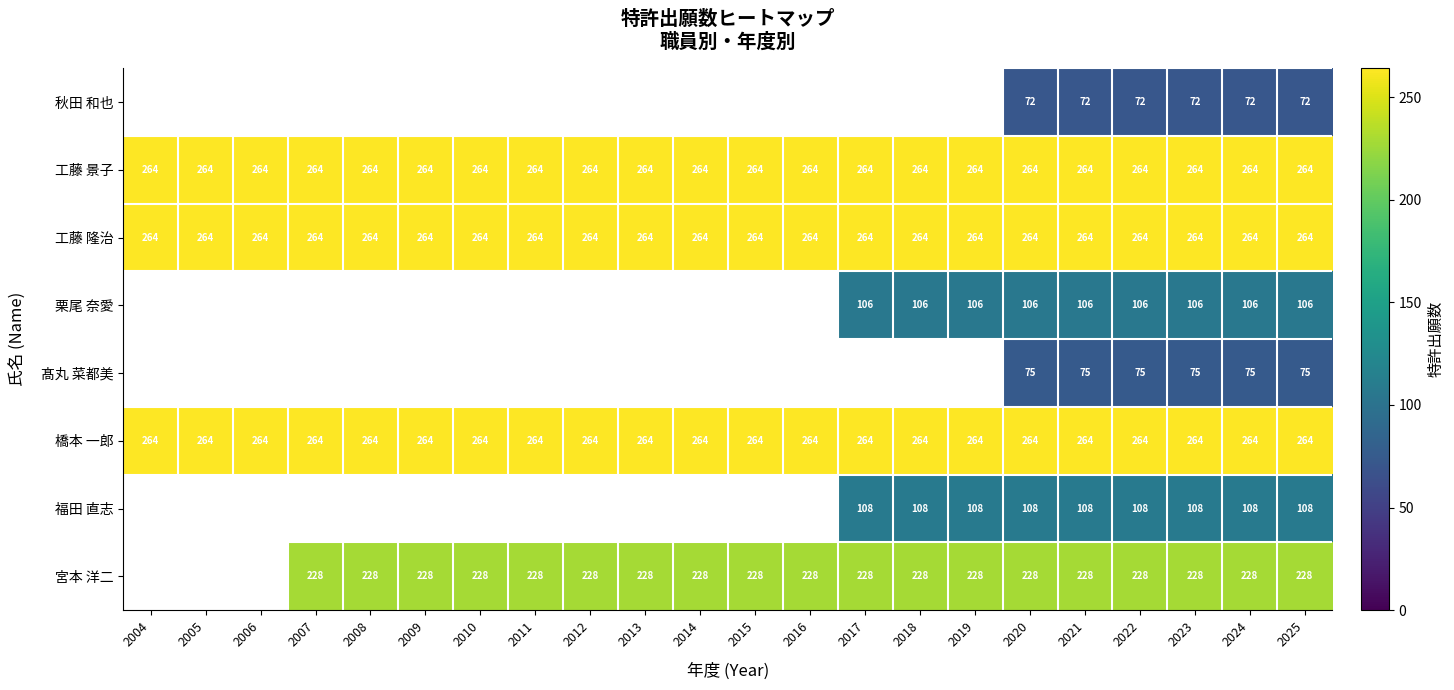

What is the greatest value displayed?

264.0